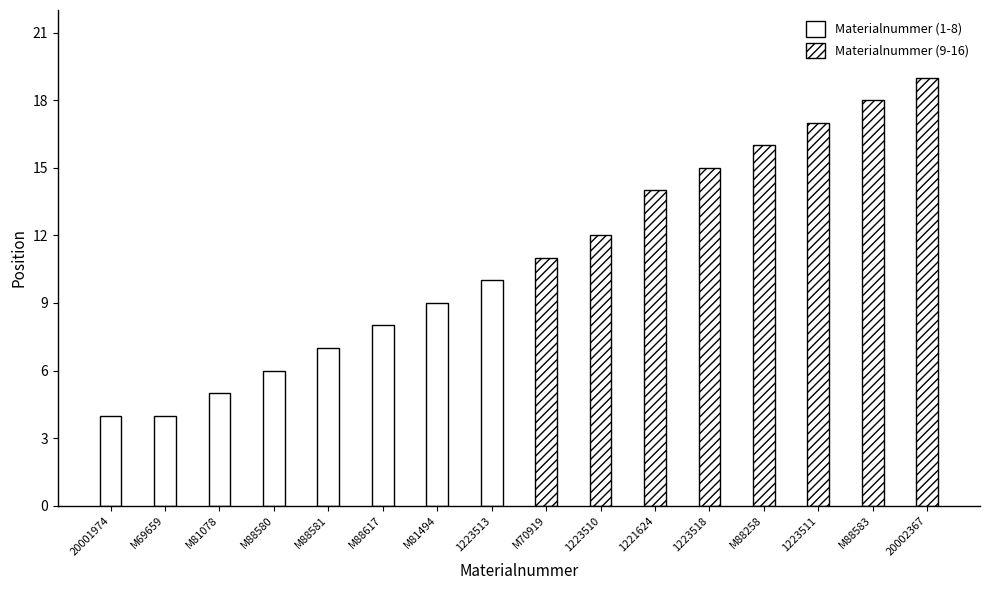

What is the sum of all Materialnummer (9-16) values?

122